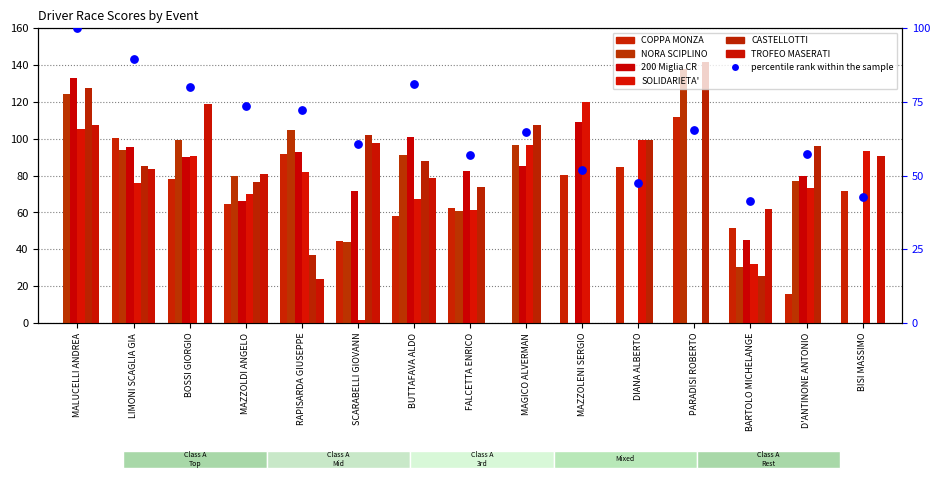

Which series has the widest spread of Y values?

CASTELLOTTI